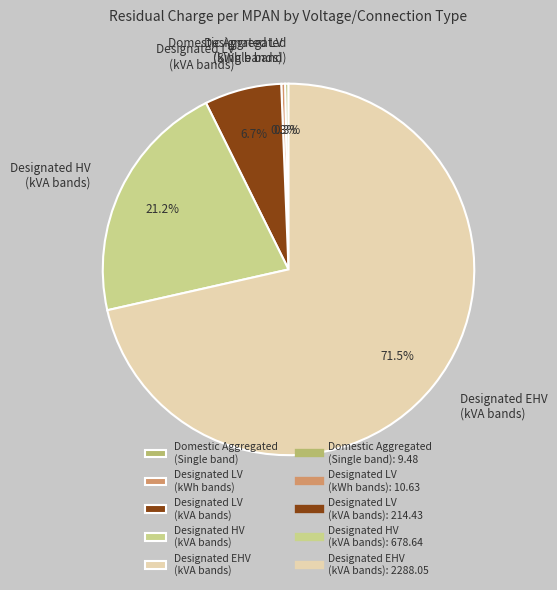

How much of the chart is everything except Domestic Aggregated (Single band)?

99.7%